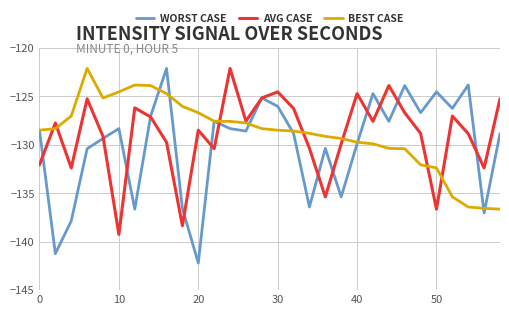

What is the greatest value displayed?

-122.1